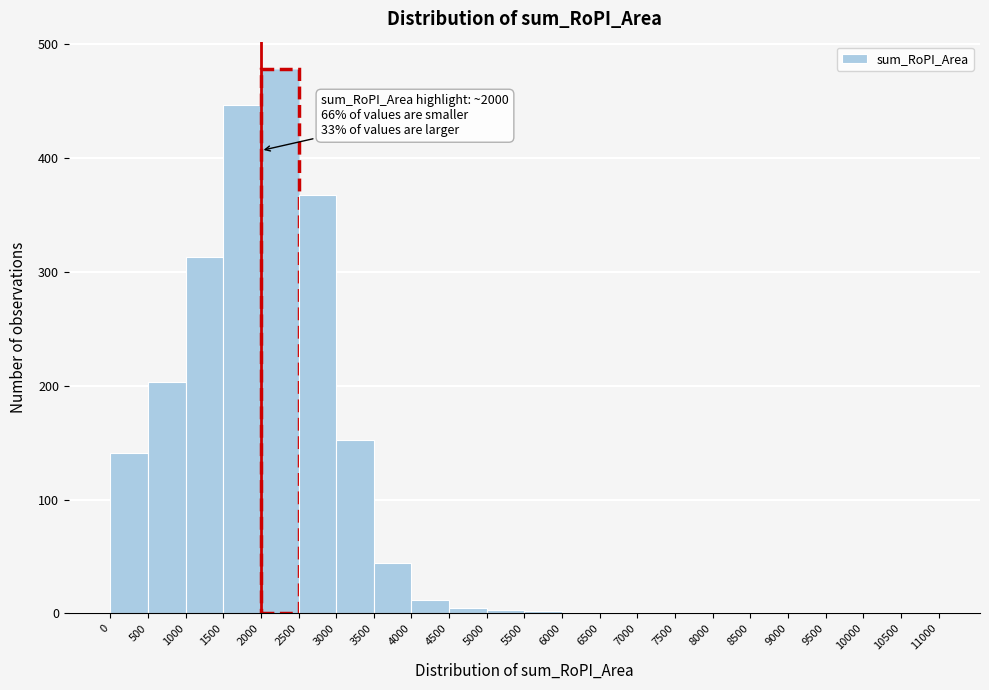

Over which range of the x-axis is the bar tallest?

2000 to 2500